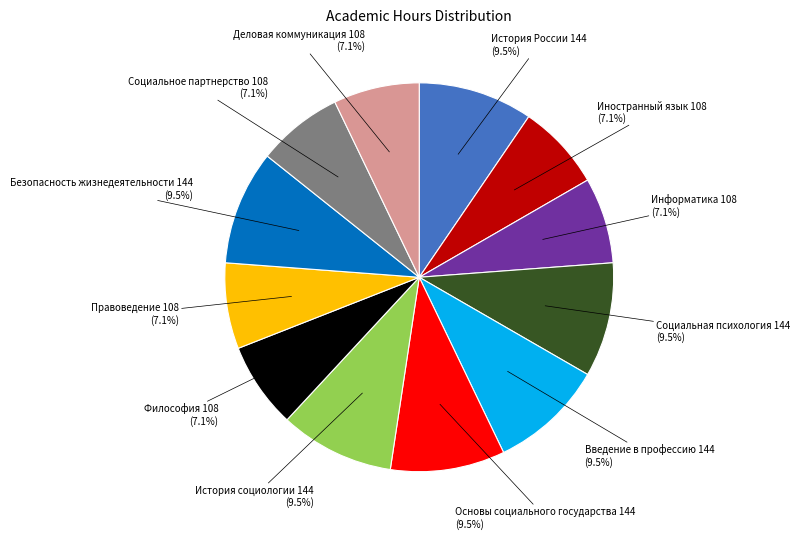

Is there any slice that represents more than half of the pie?

No